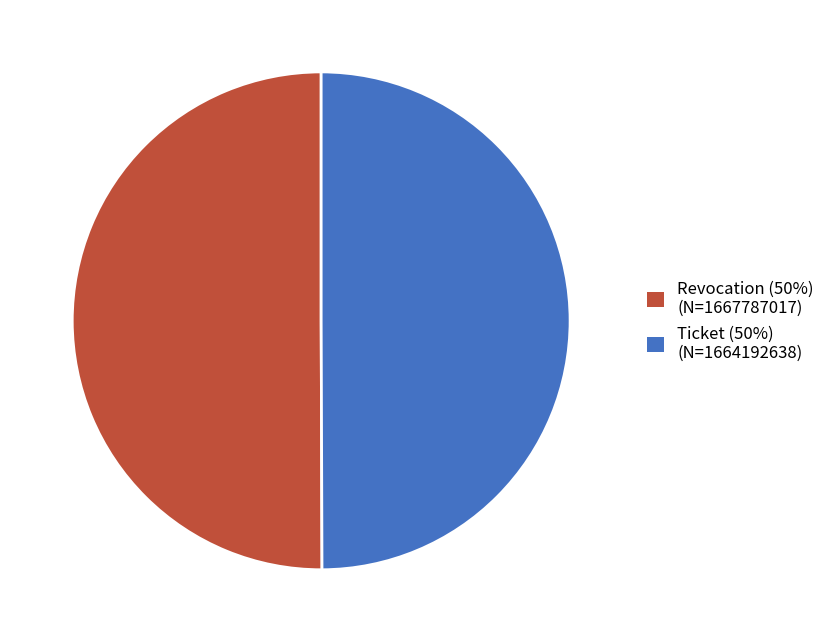

True or false: Revocation (50%) (N=1667787017) accounts for 62% of the total.

False